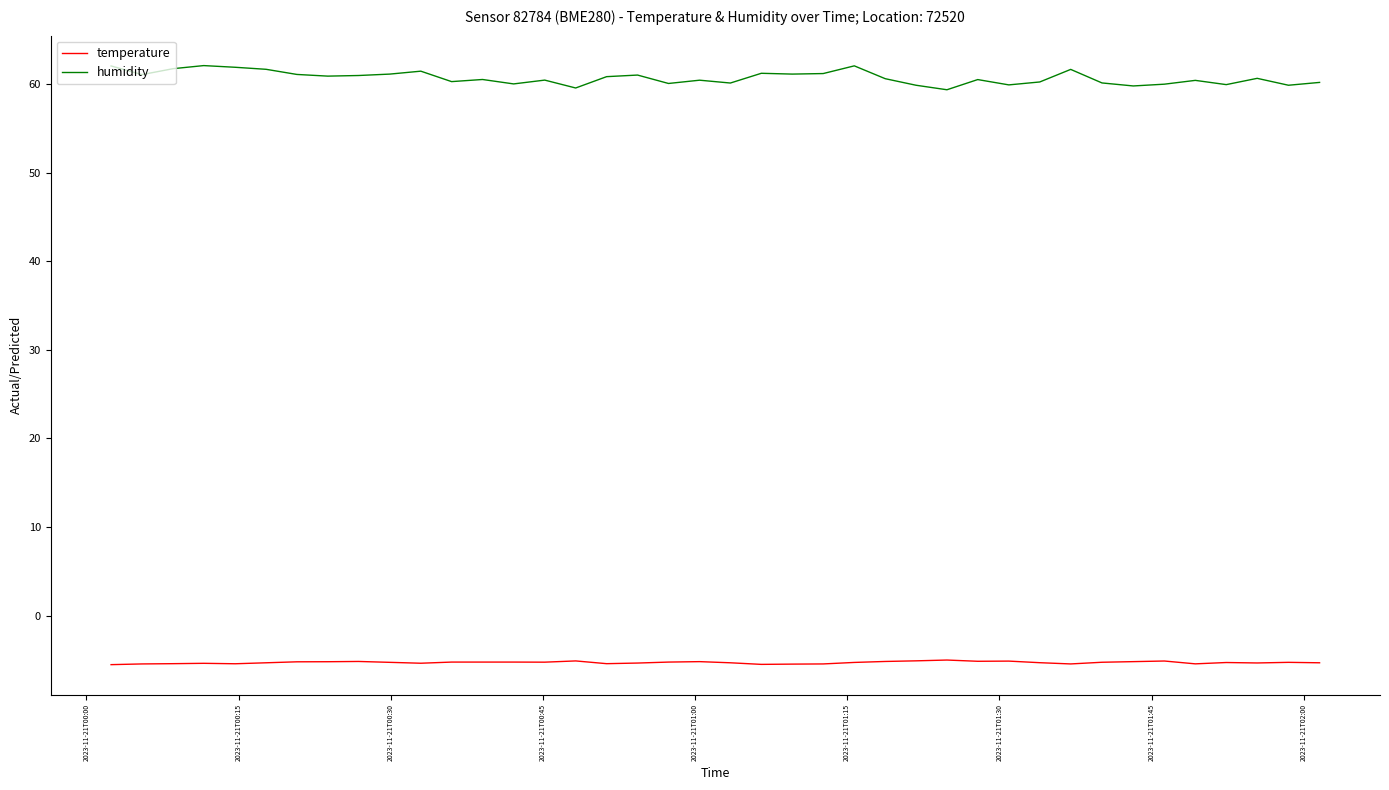

What is the difference between the maximum and minimum values in the humidity series?

2.7